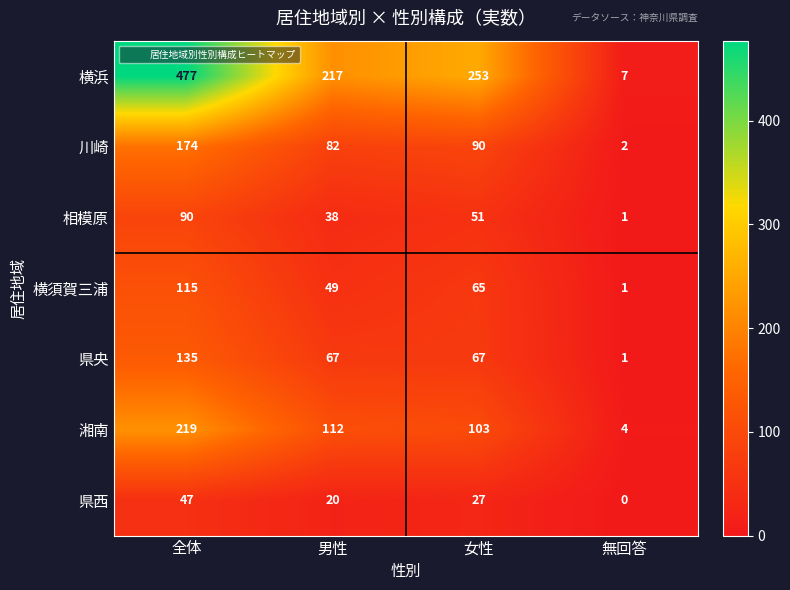

Reading left to right, transcribe all the data shown in this chart.

横浜: 全体=477	男性=217	女性=253	無回答=7
川崎: 全体=174	男性=82	女性=90	無回答=2
相模原: 全体=90	男性=38	女性=51	無回答=1
横須賀三浦: 全体=115	男性=49	女性=65	無回答=1
県央: 全体=135	男性=67	女性=67	無回答=1
湘南: 全体=219	男性=112	女性=103	無回答=4
県西: 全体=47	男性=20	女性=27	無回答=0